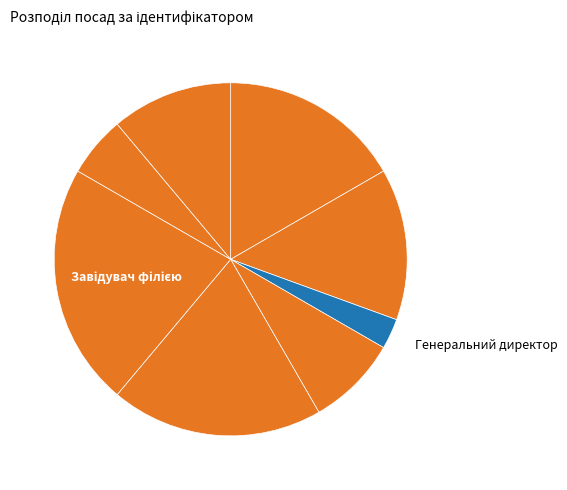

How many segments does this pie chart have?

8